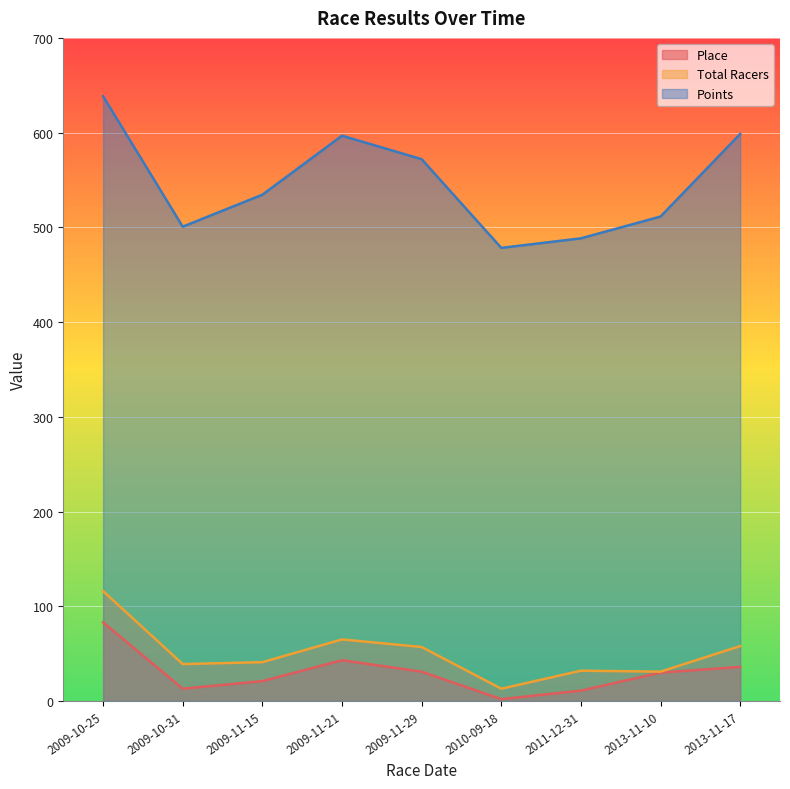

True or false: Place and Points intersect in this chart.

False